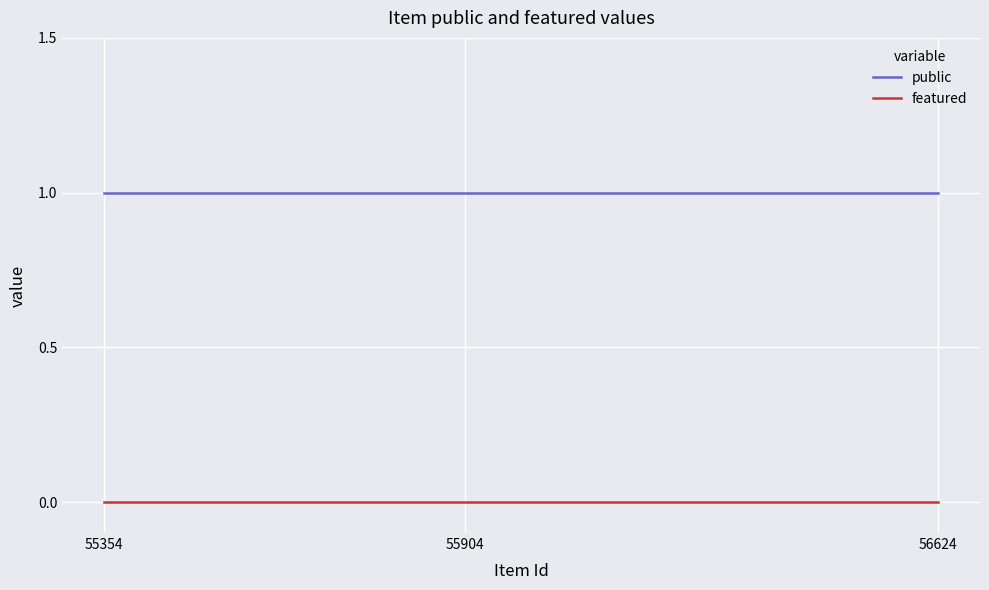

True or false: public has a value of 1 at 56624.

True